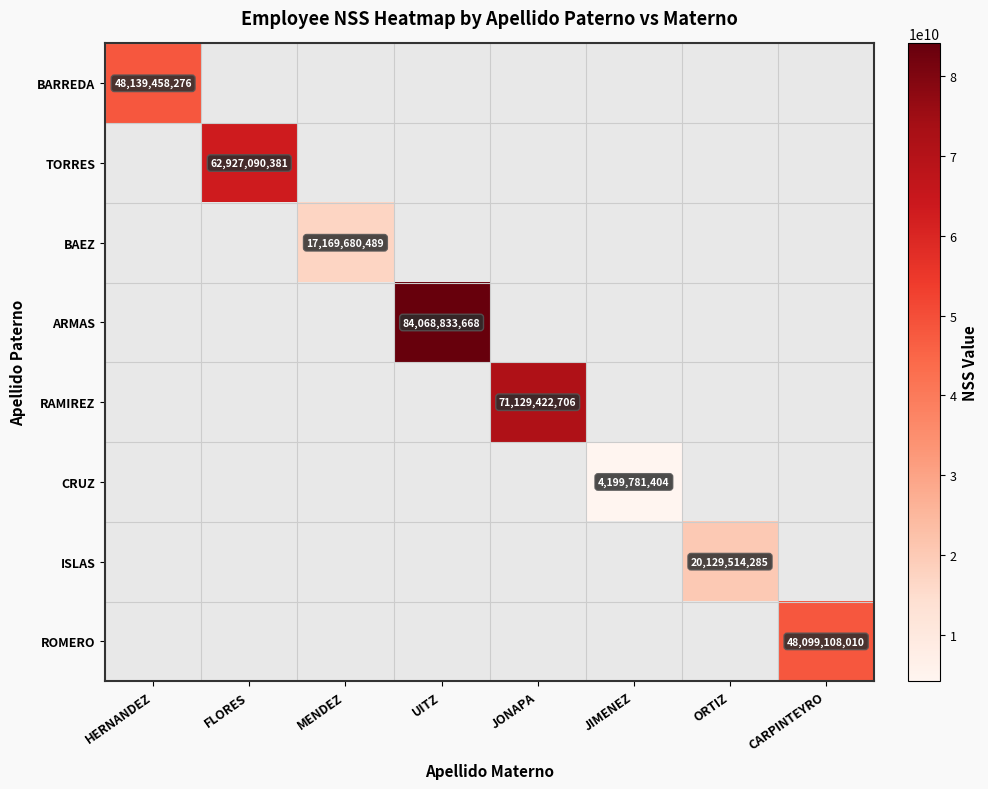

Is the value of RAMIREZ at HERNANDEZ greater than the value of ISLAS at MENDEZ?

No